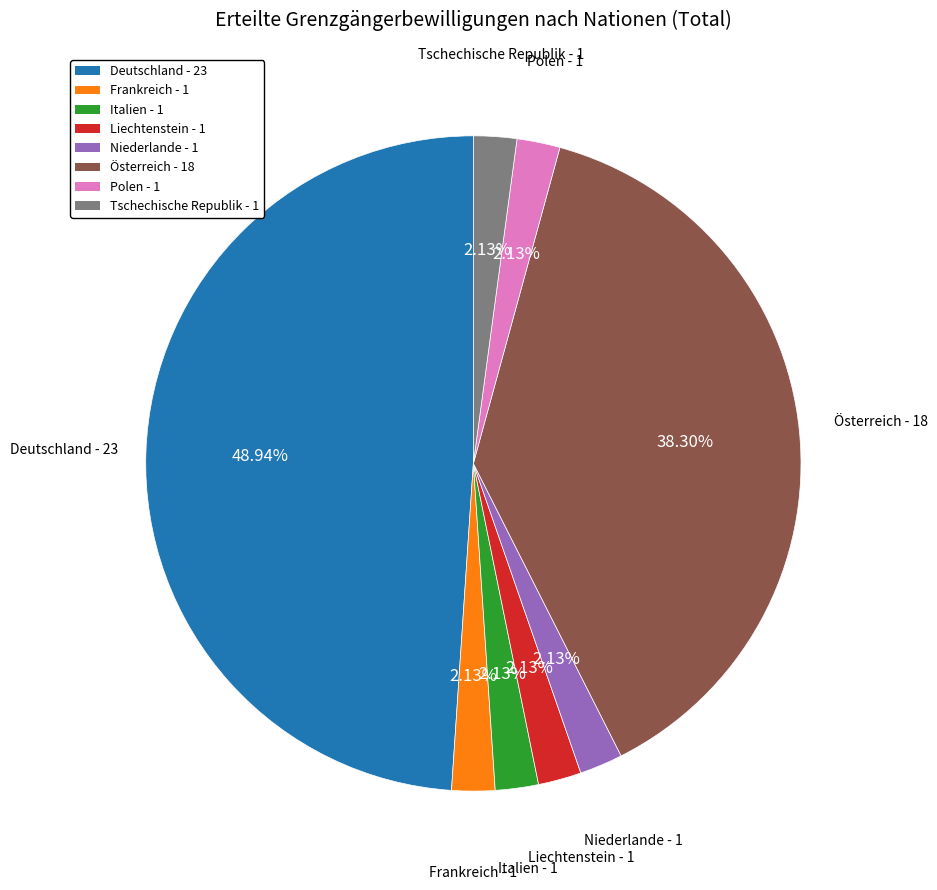

What percentage is NOT represented by Niederlande?

97.9%